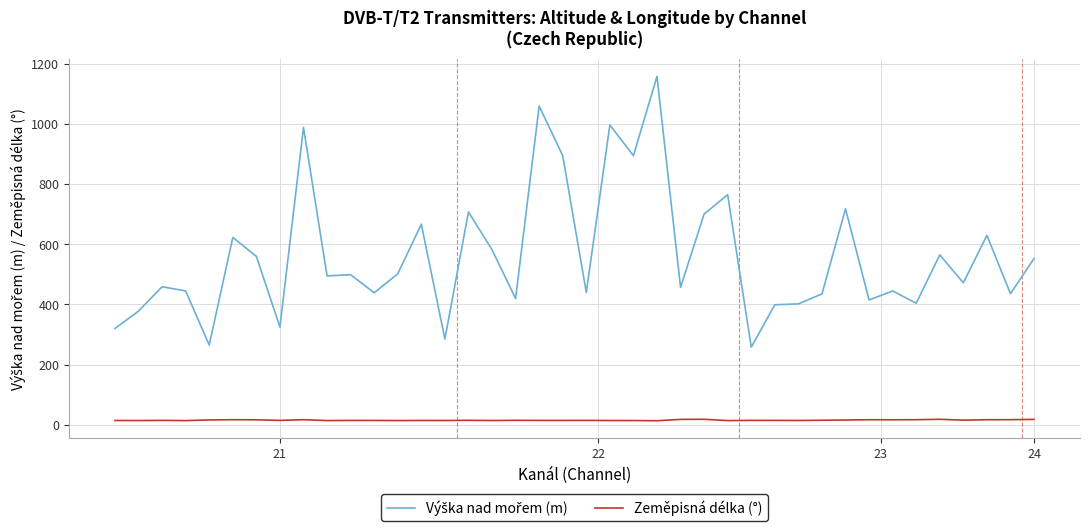

What is the greatest value displayed?

1159.0